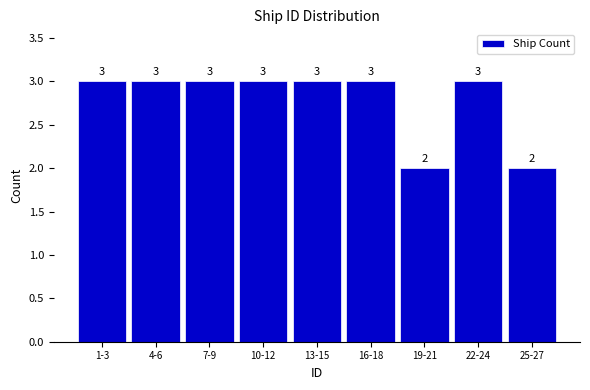

Reading left to right, extract all data points from this chart.

3	3	3	3	3	3	2	3	2